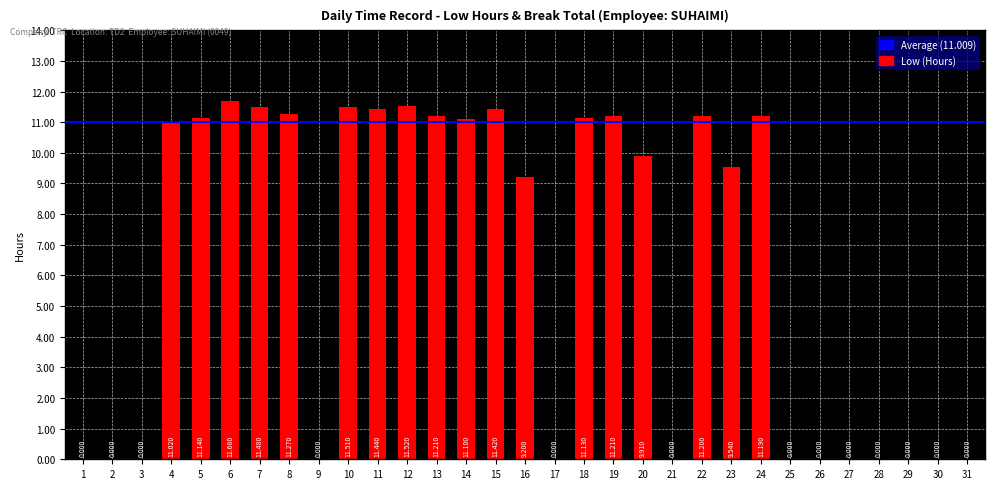

Is it true that the value at 12 is 4.4?

False